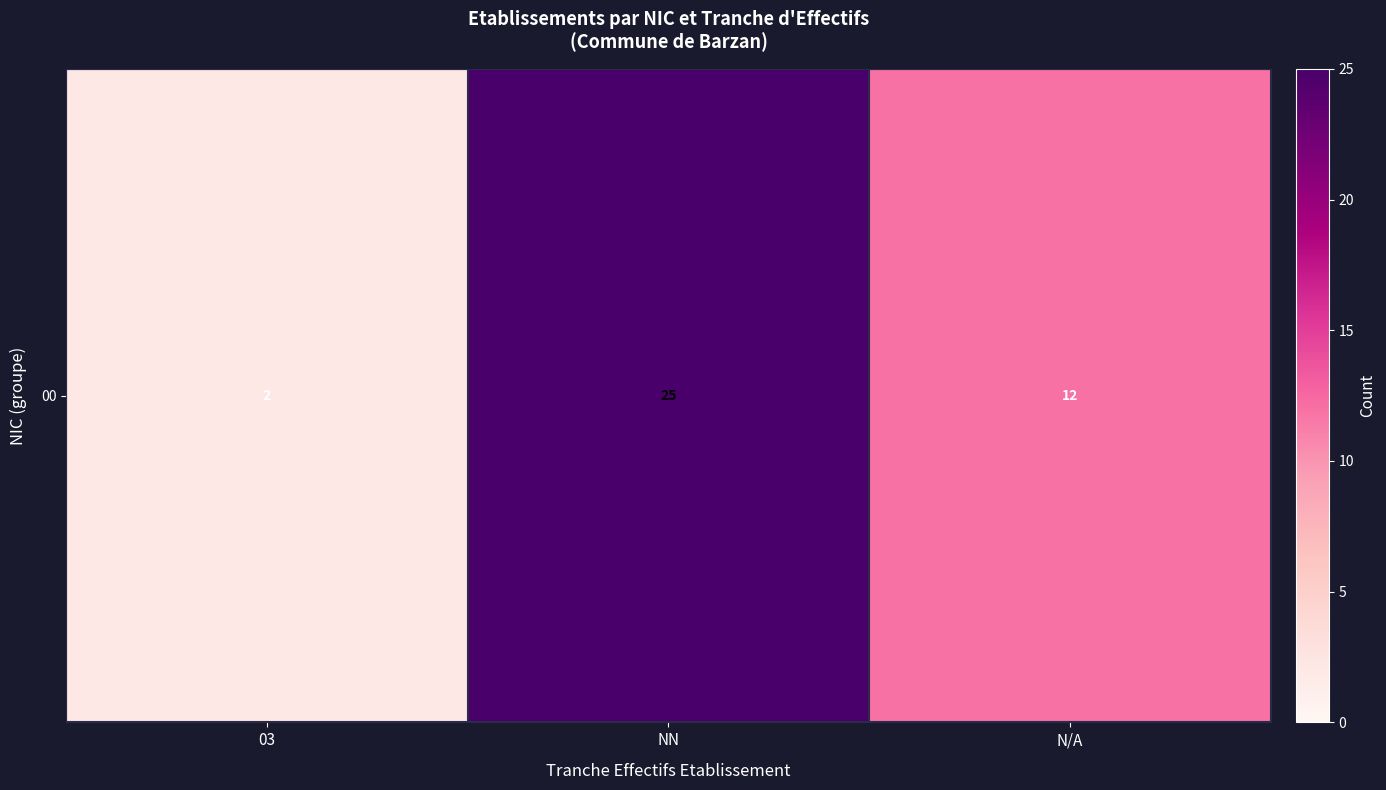

Count the number of data series in this chart.

1